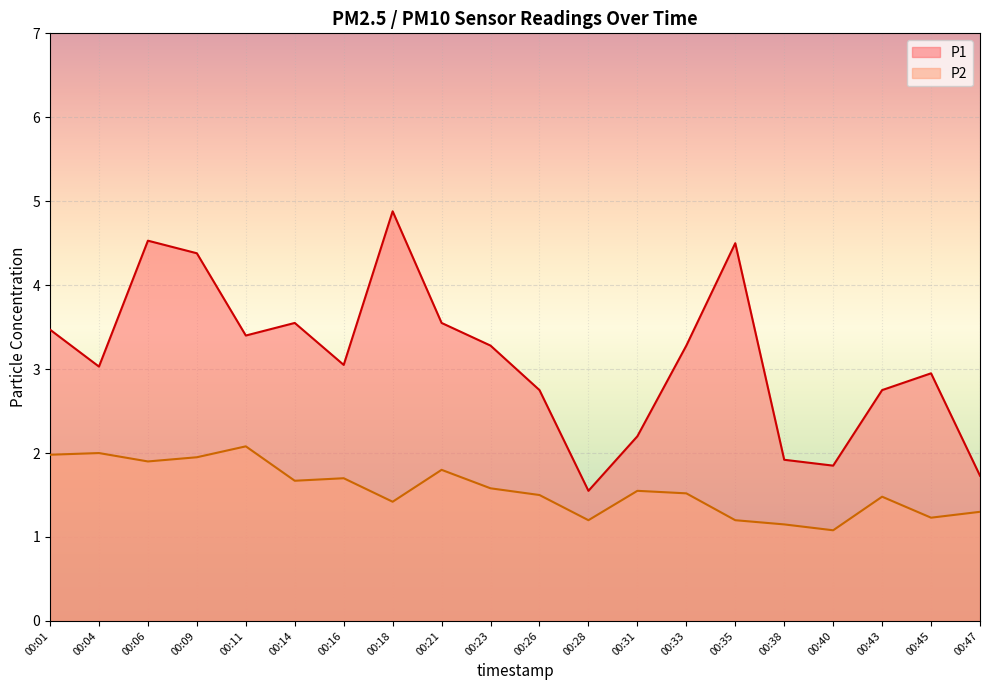

What is the highest value of the P1 series?

4.9